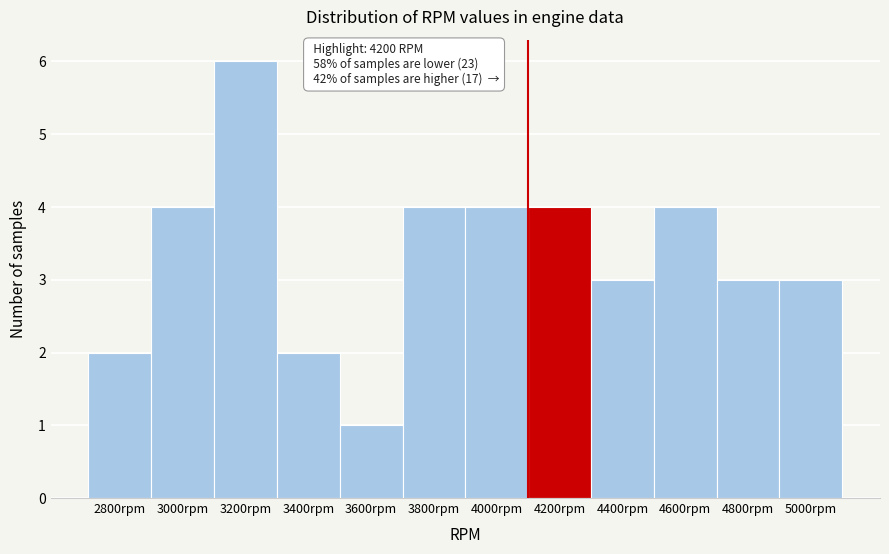

Reading left to right, what are all the values shown in this chart?

2	4	6	2	1	4	4	4	3	4	3	3